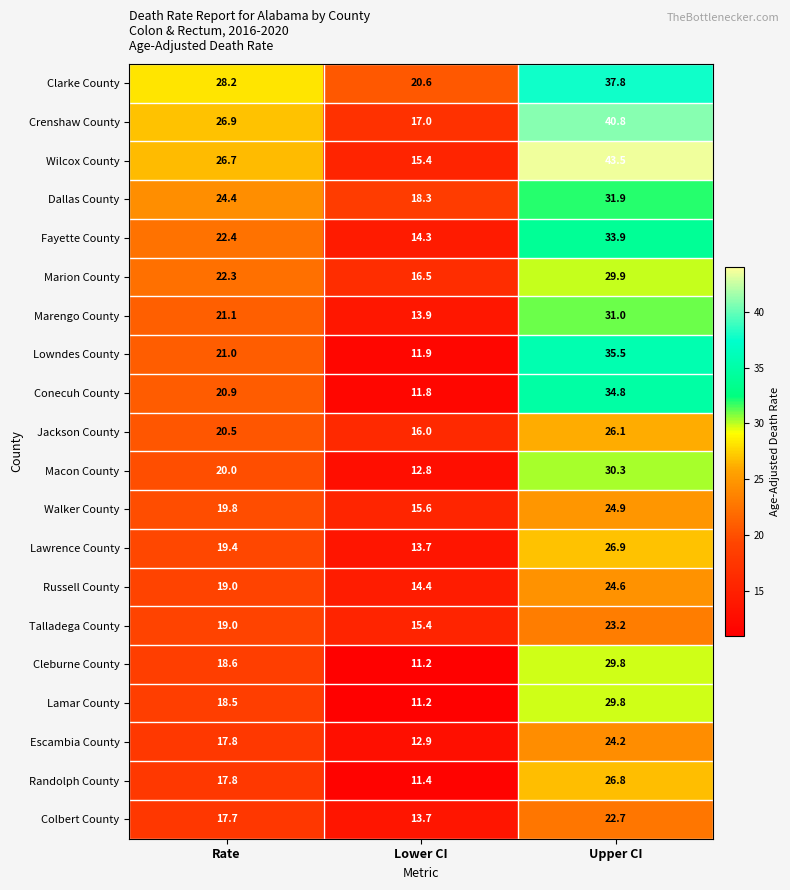

At which label does Dallas County reach its peak?

Upper CI